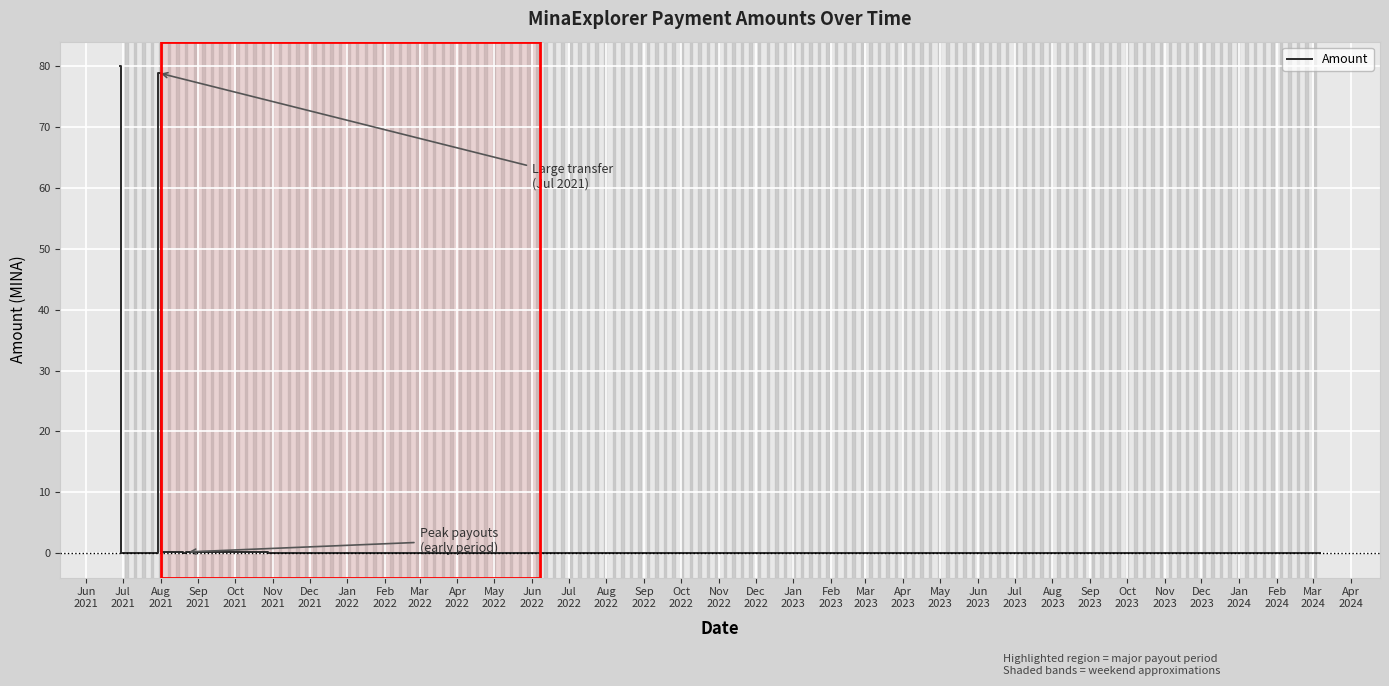

How many lines are shown in the chart?

1